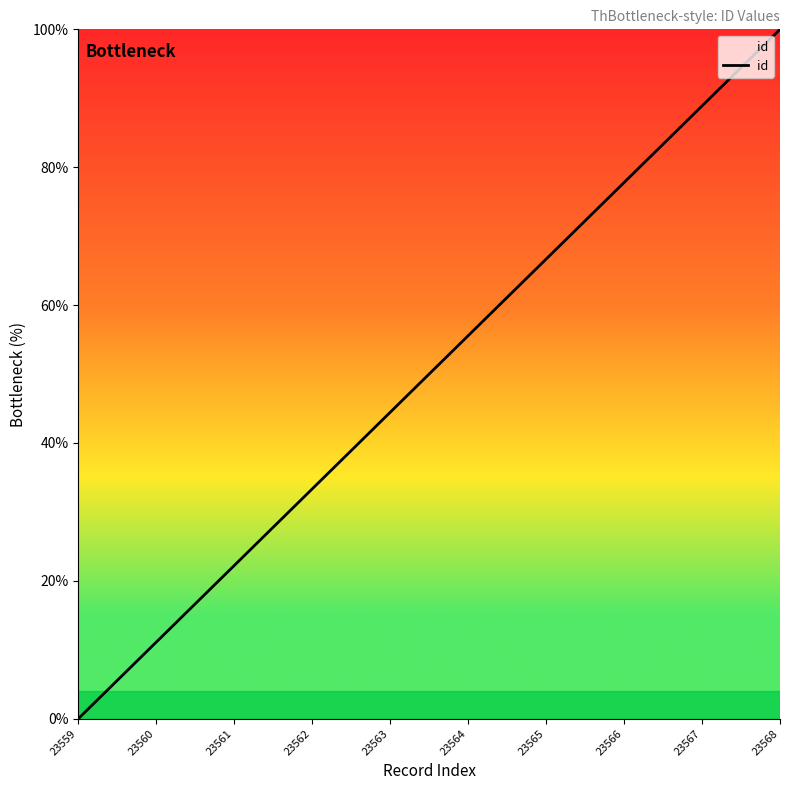

What is the difference between the maximum and minimum values?

100.0